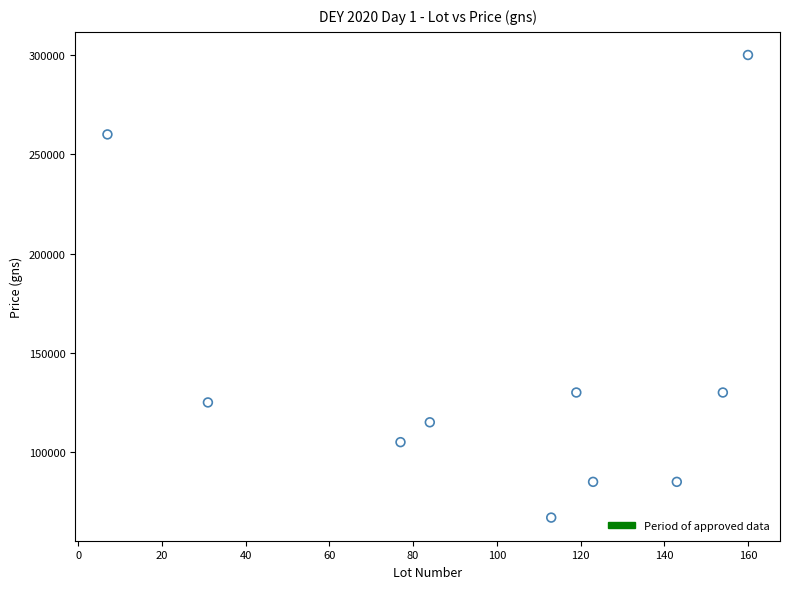

What is the range of Y values (max minus min)?

233000